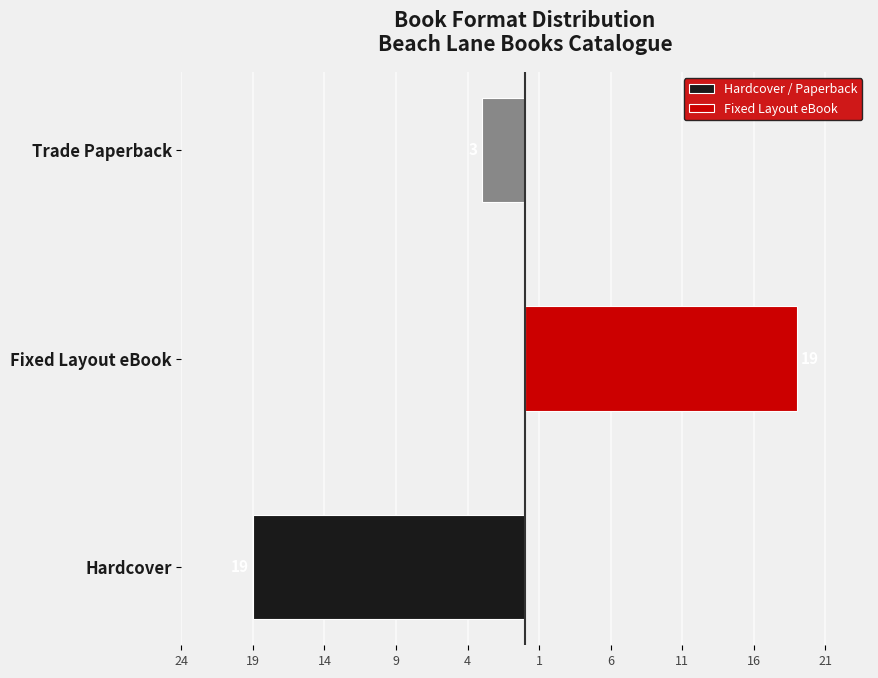

What is the difference between the highest and lowest values at Hardcover?

19